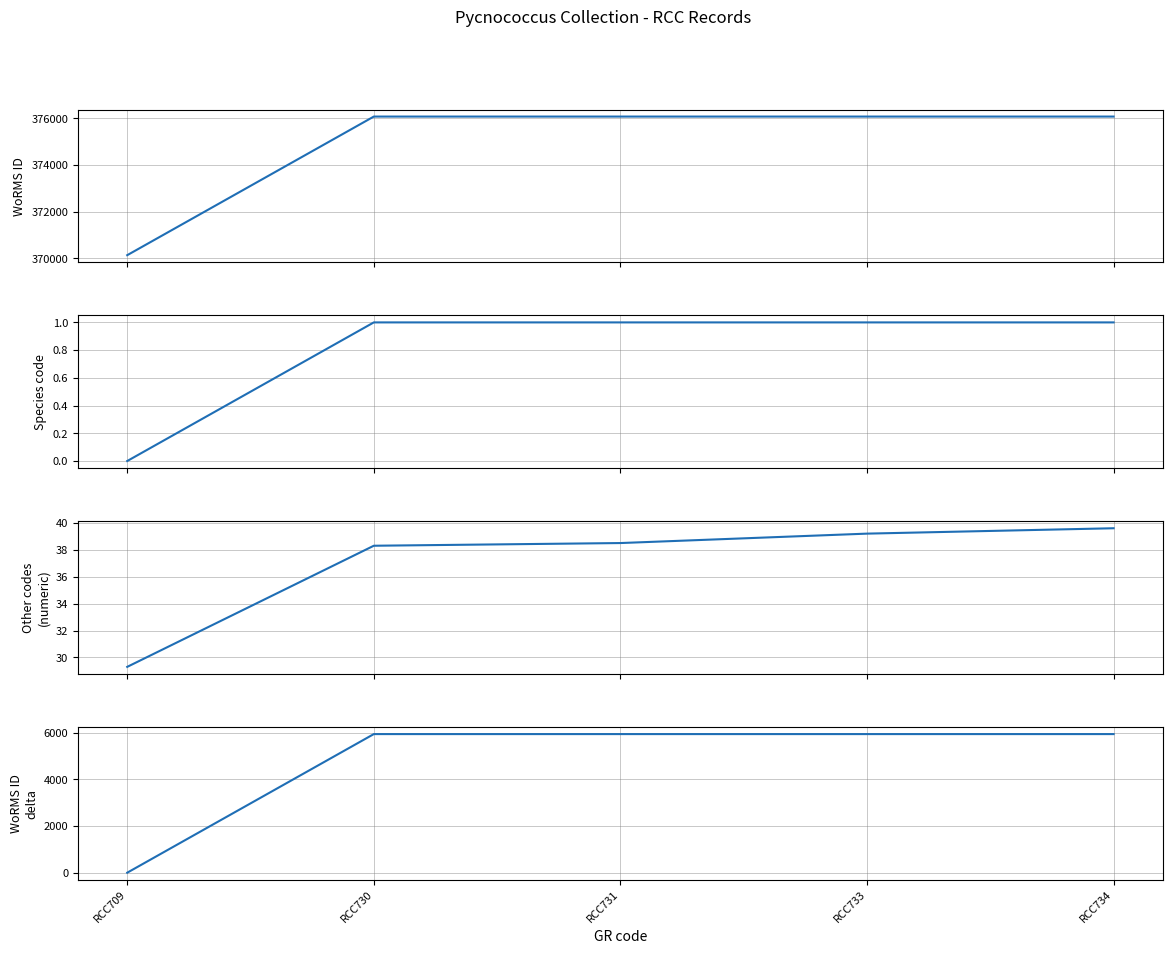

Reading right to left, transcribe all the data shown in this chart.

WoRMS ID: 376073.0	376073.0	376073.0	376073.0	370136.0
Species code: 1.0	1.0	1.0	1.0	0.0
Other codes (numeric): 39.6	39.2	38.5	38.3	29.3
WoRMS ID delta: 5937.0	5937.0	5937.0	5937.0	0.0